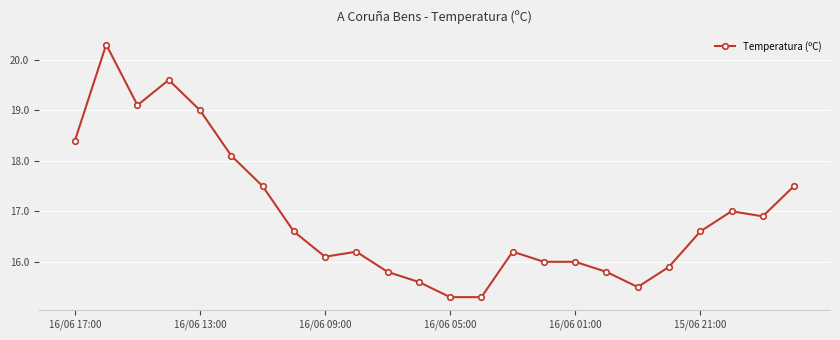

What is the maximum value shown in the chart?

20.3